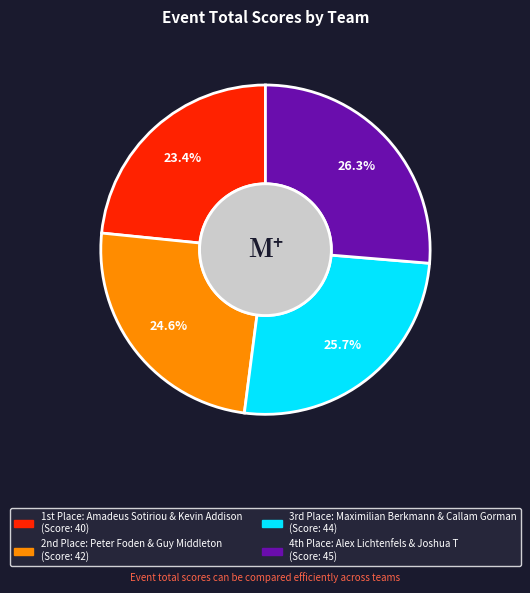

Does any single category account for the majority?

No